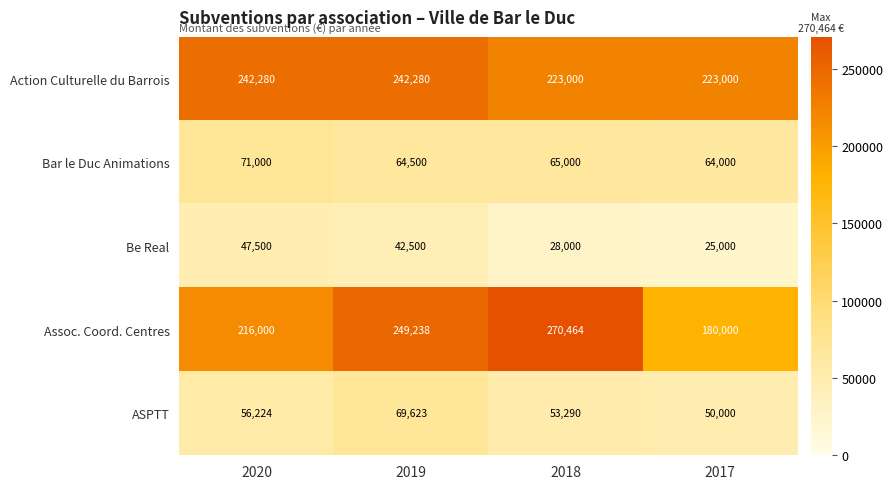

List the series in order of their peak value, lowest first.

Be Real, ASPTT, Bar le Duc Animations, Action Culturelle du Barrois, Assoc. Coord. Centres